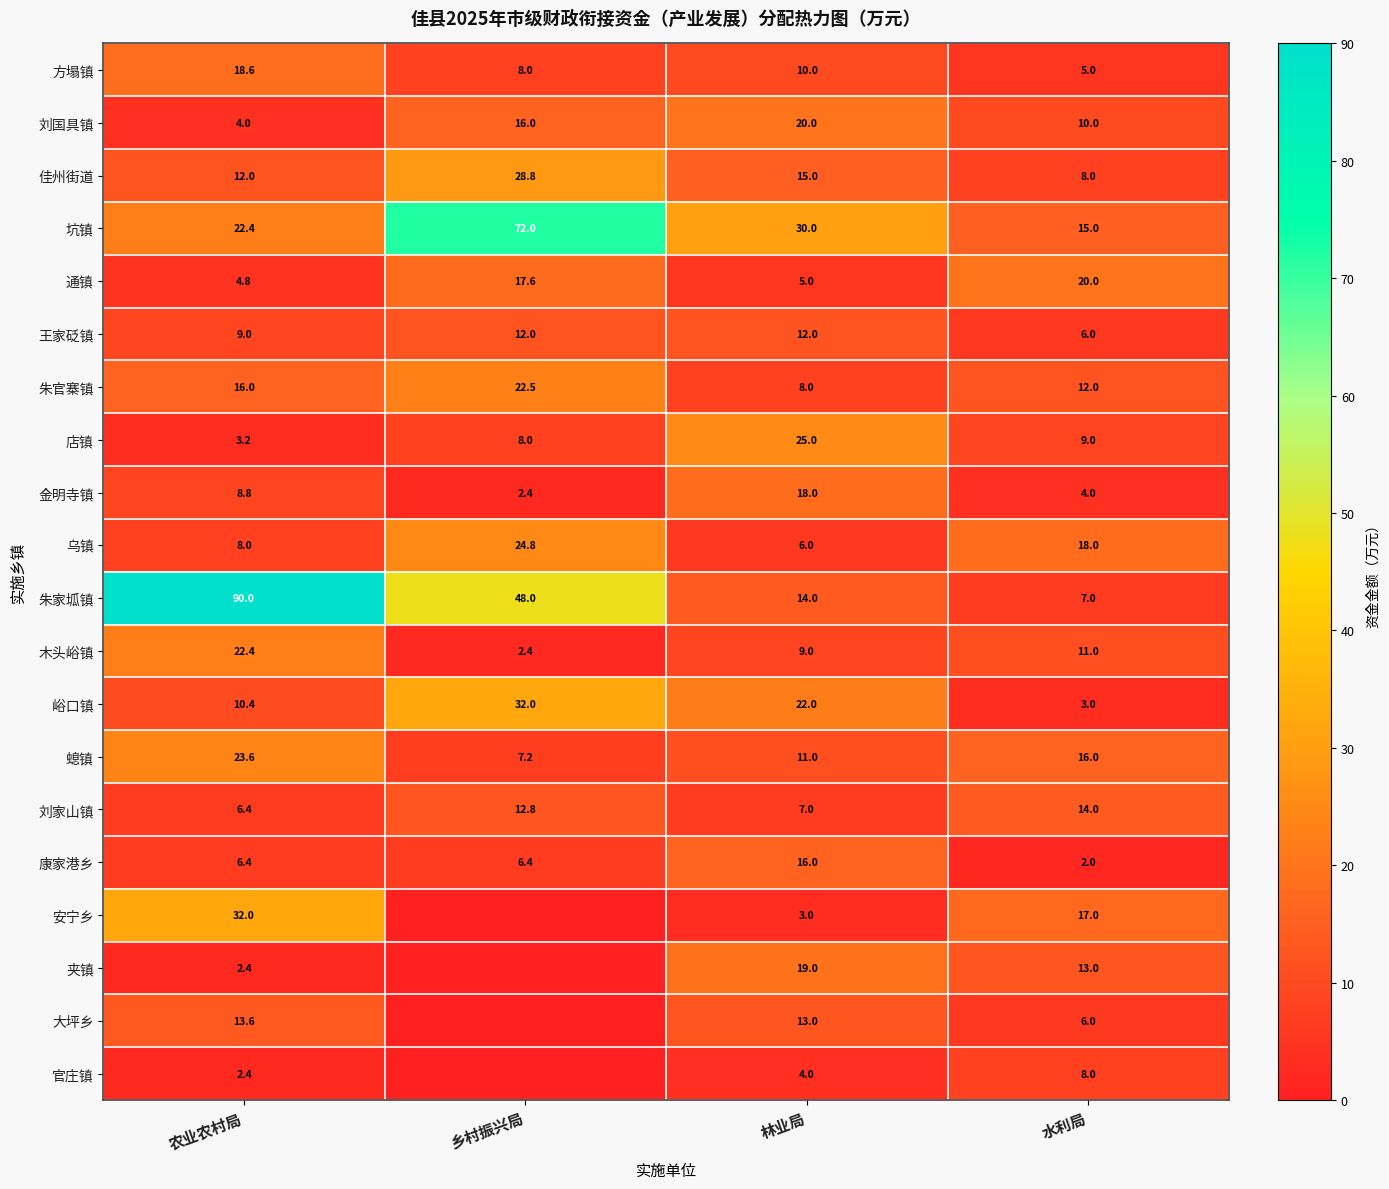

At which category does the chart reach its peak across all series?

农业农村局